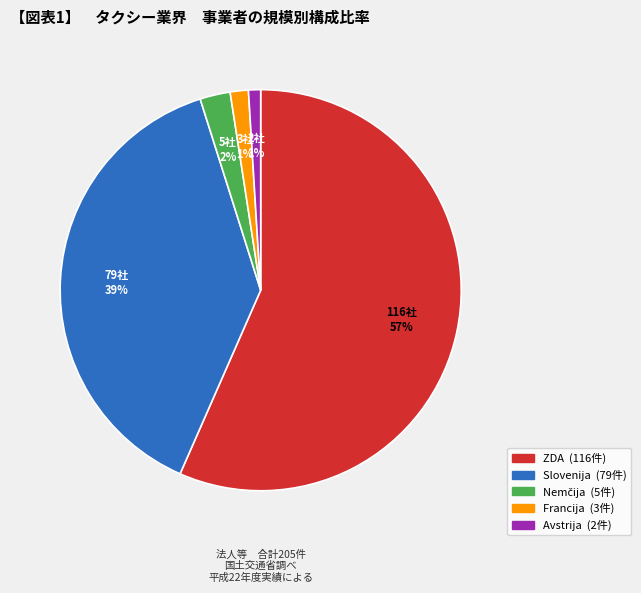

The Avstrija slice represents 6% of the pie. True or false?

False